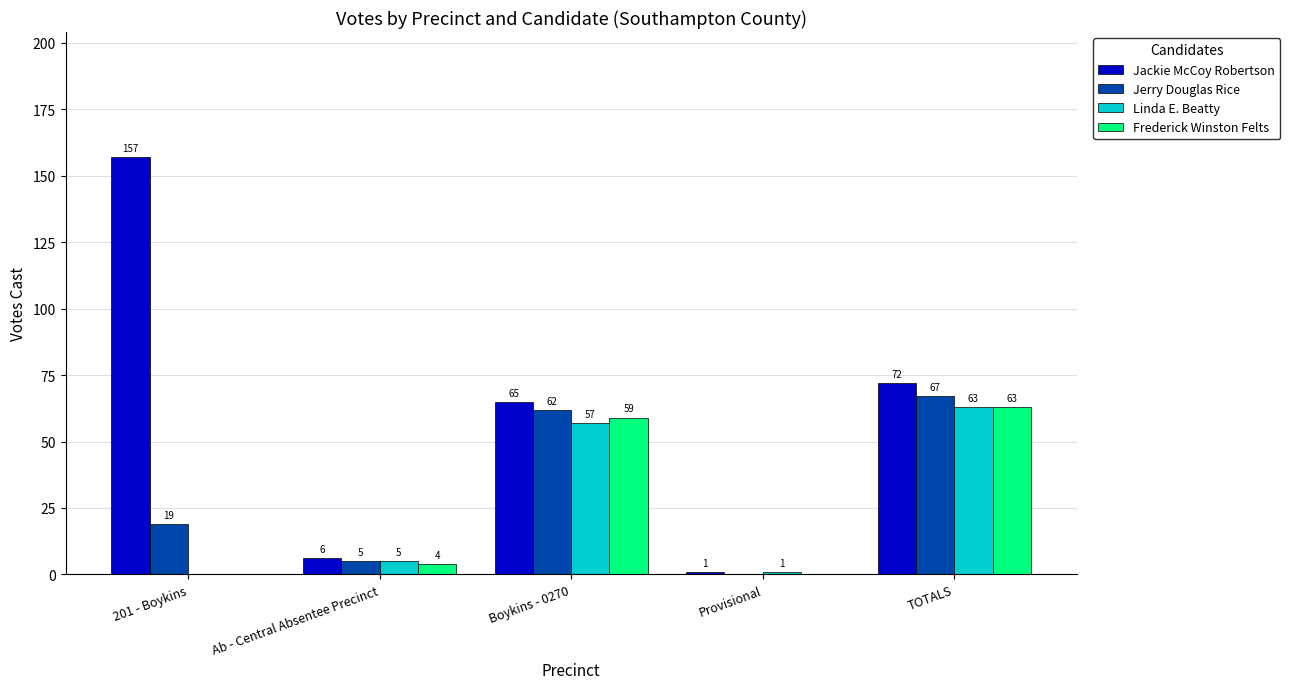

Which category has the highest value in the Jackie McCoy Robertson series?

201 - Boykins